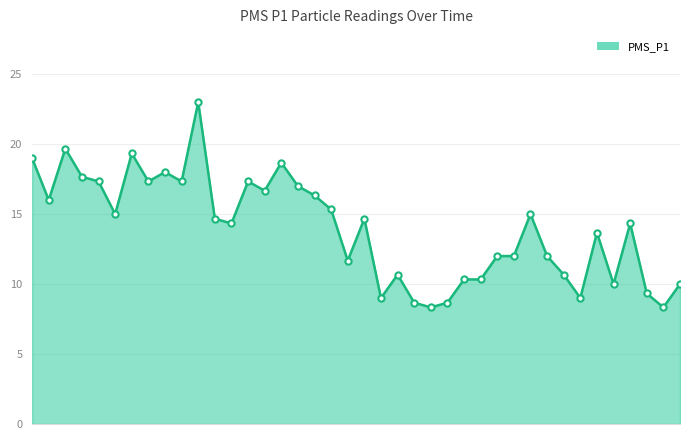

True or false: there are more than 0 points higher than both neighbors.

True